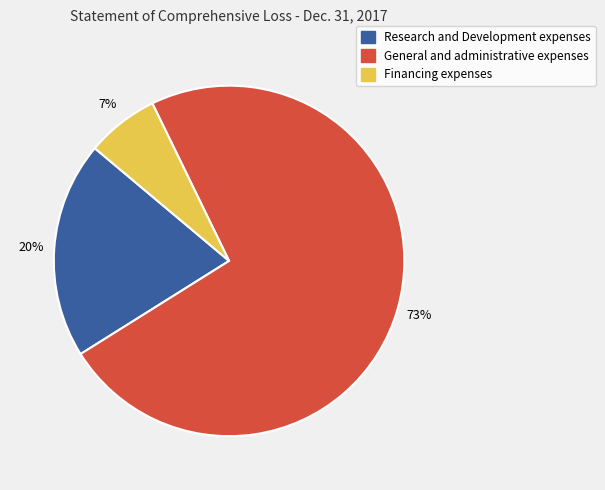

How many segments does this pie chart have?

3